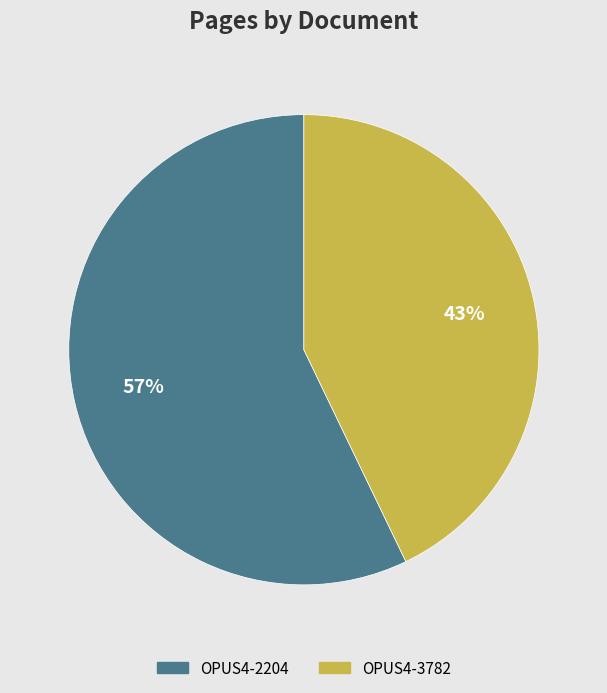

What percentage is the OPUS4-3782 slice, to the nearest percent?

43%